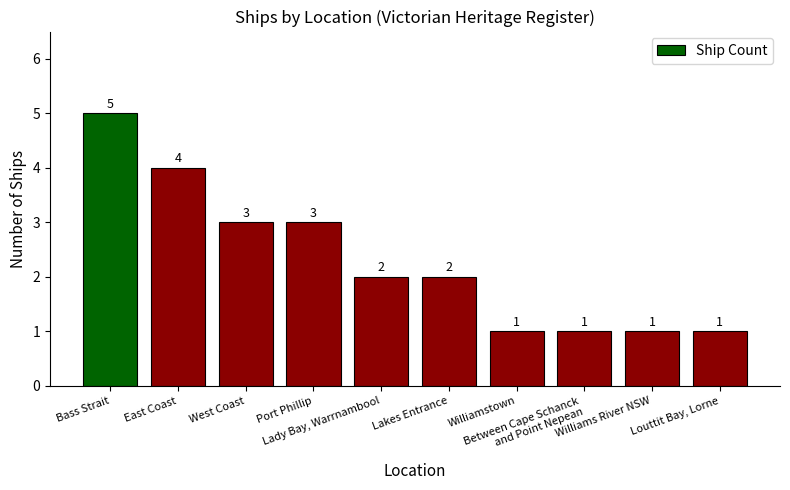

What is the maximum value shown in the chart?

5